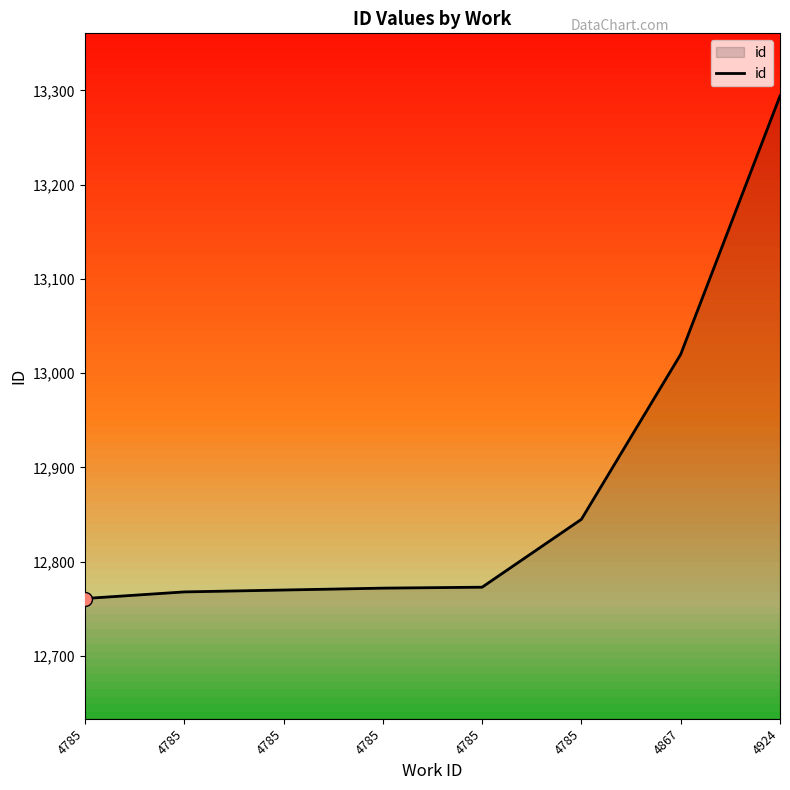

How many values are below 12773?

4